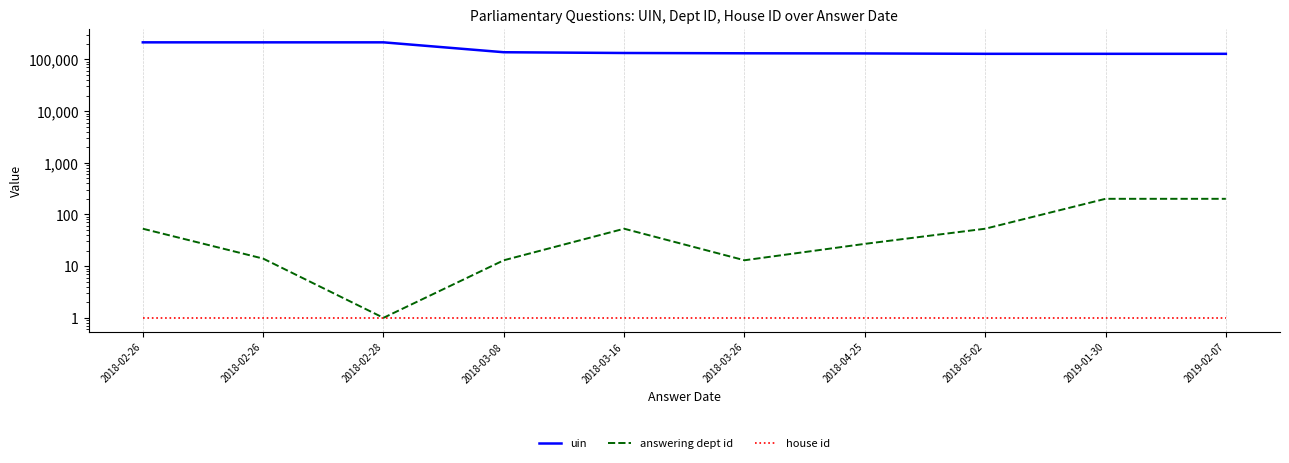

The value of answering dept id at 2019-02-07 is 201. True or false?

True